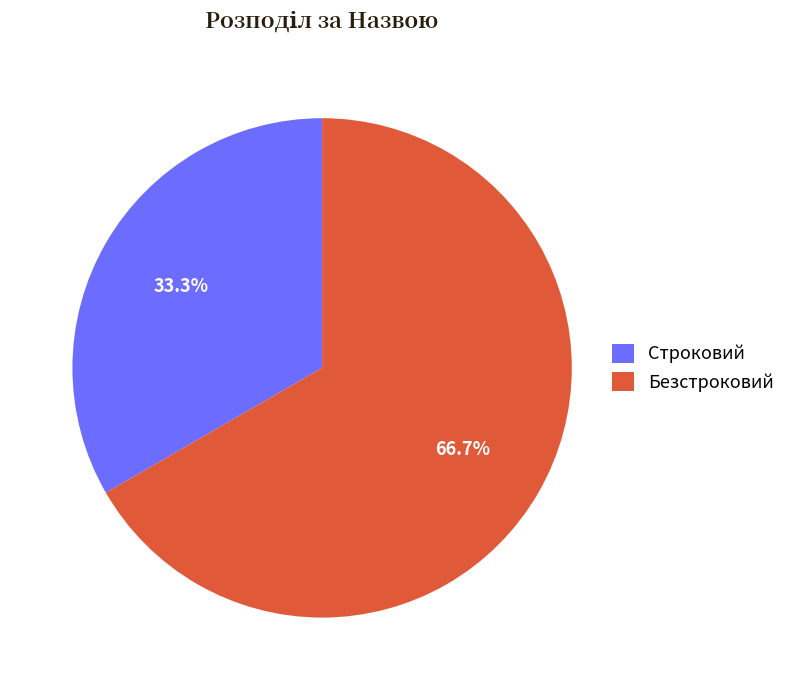

How many slices are in this pie chart?

2